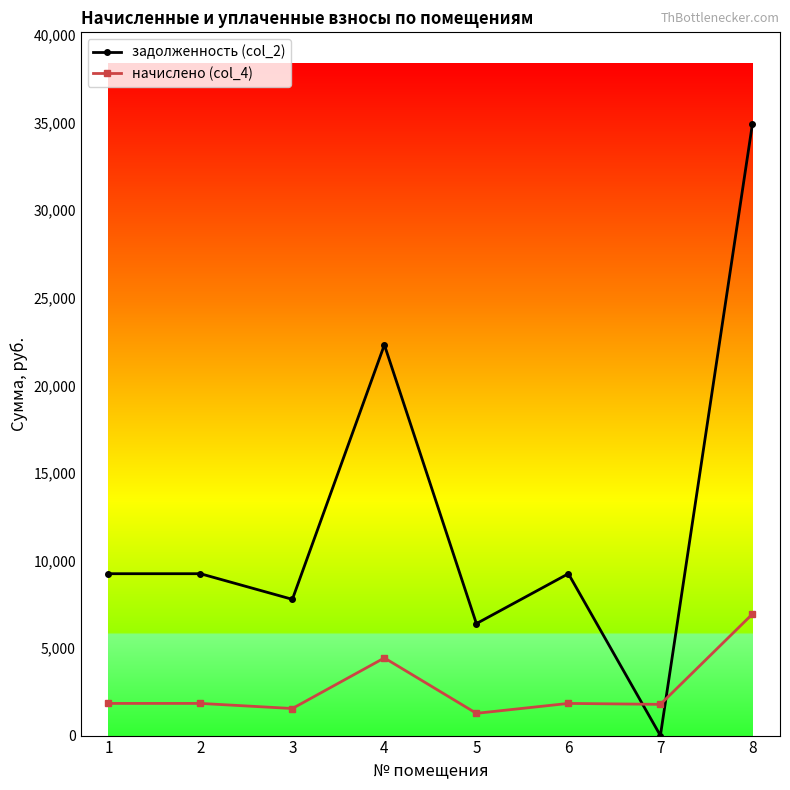

How many positive values does the задолженность (col_2) series have?

7